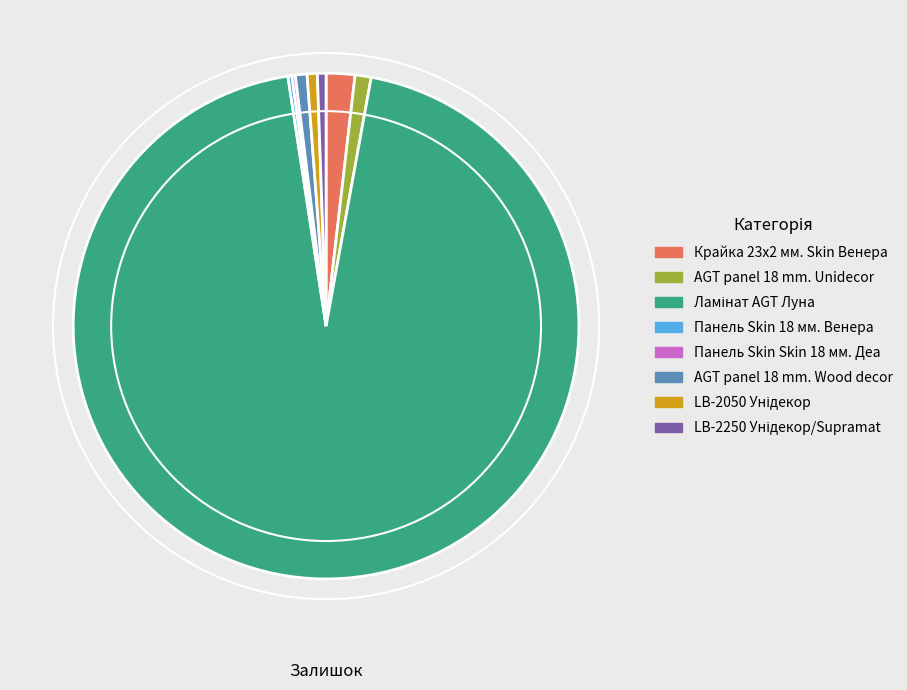

The Крайка 23x2 мм. Skin Венера slice represents 2% of the pie. True or false?

True